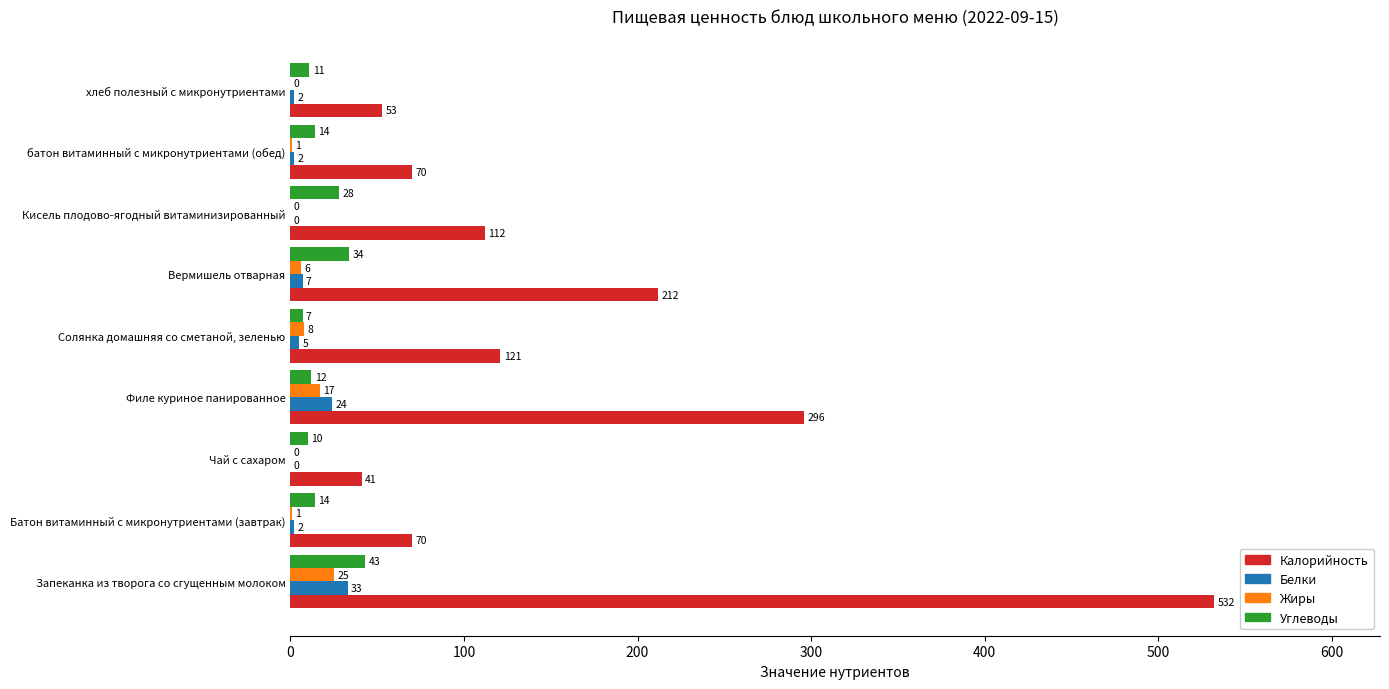

Which series has the largest total across all categories?

Калорийность